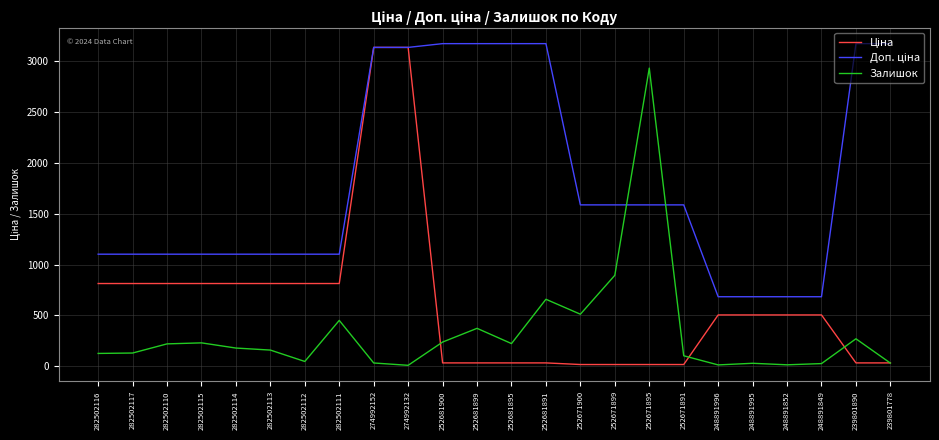

What is the total value across all series at 282502110?

2133.8